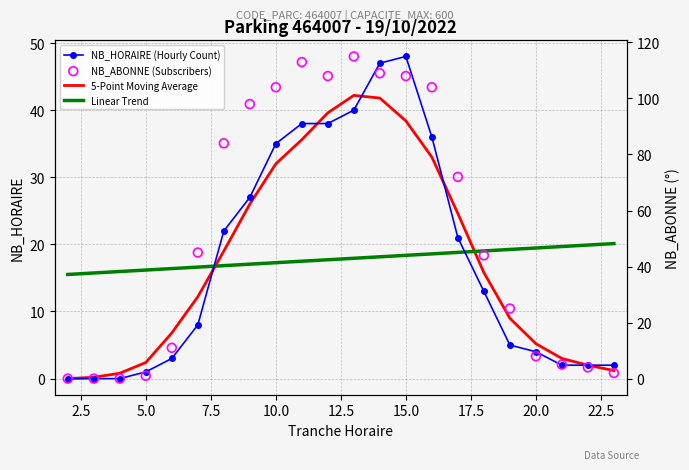

Is the value of 5-Point Moving Average at 12.5 greater than the value of NB_HORAIRE (Hourly Count) at 15?

No